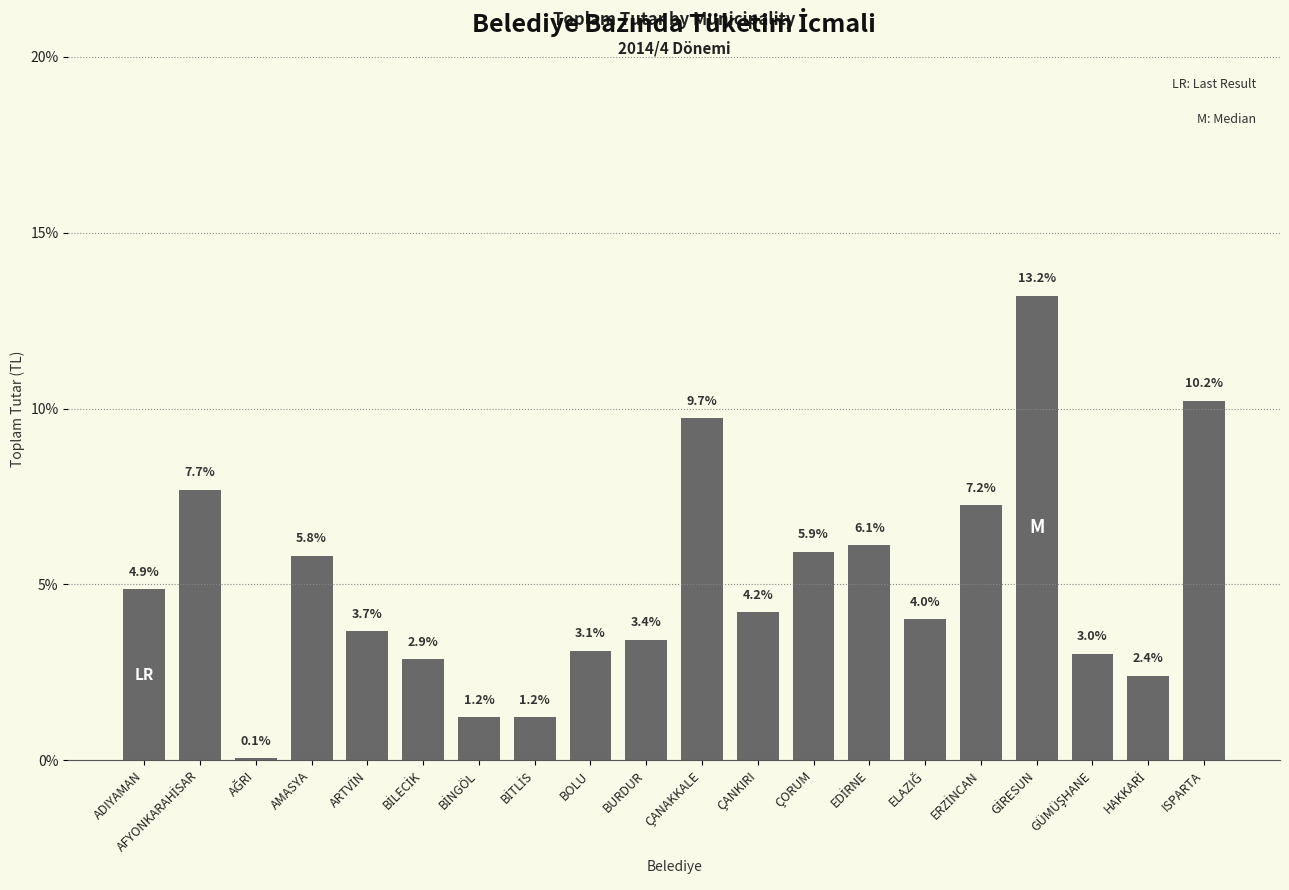

How many distinct data groups are displayed?

1